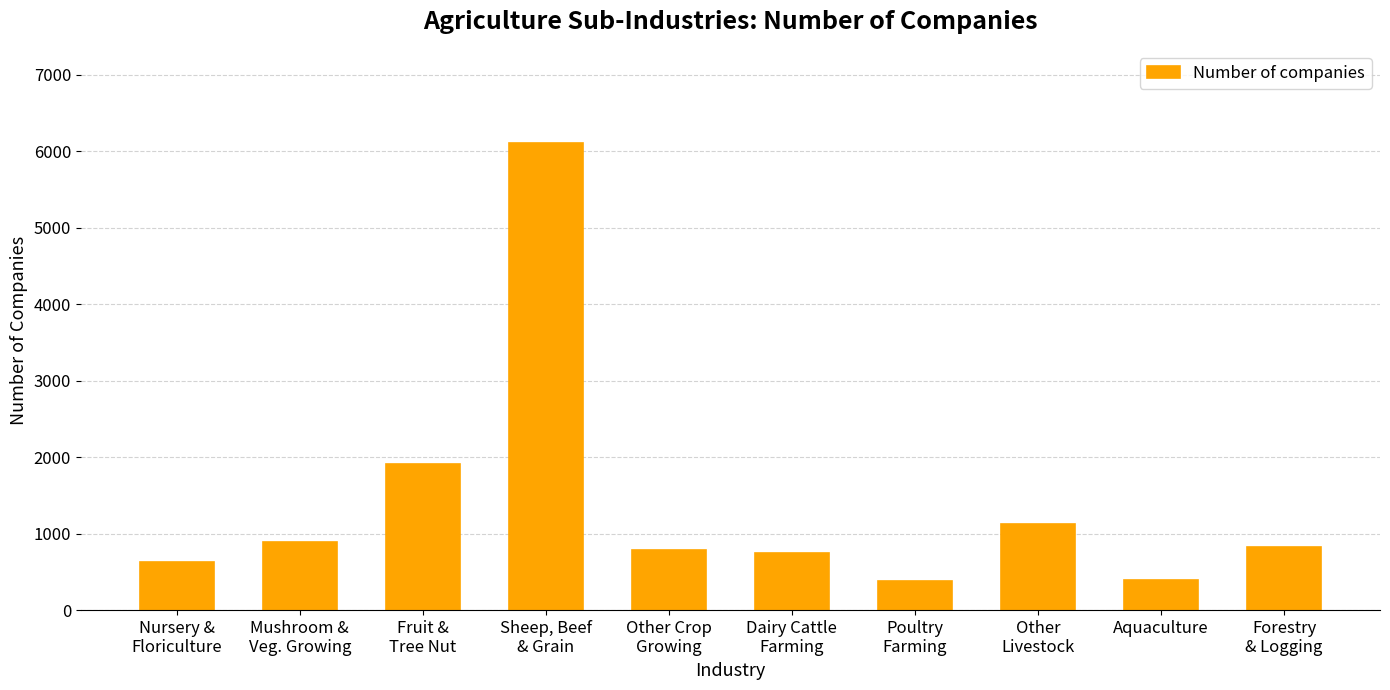

How many bars are there in total?

10